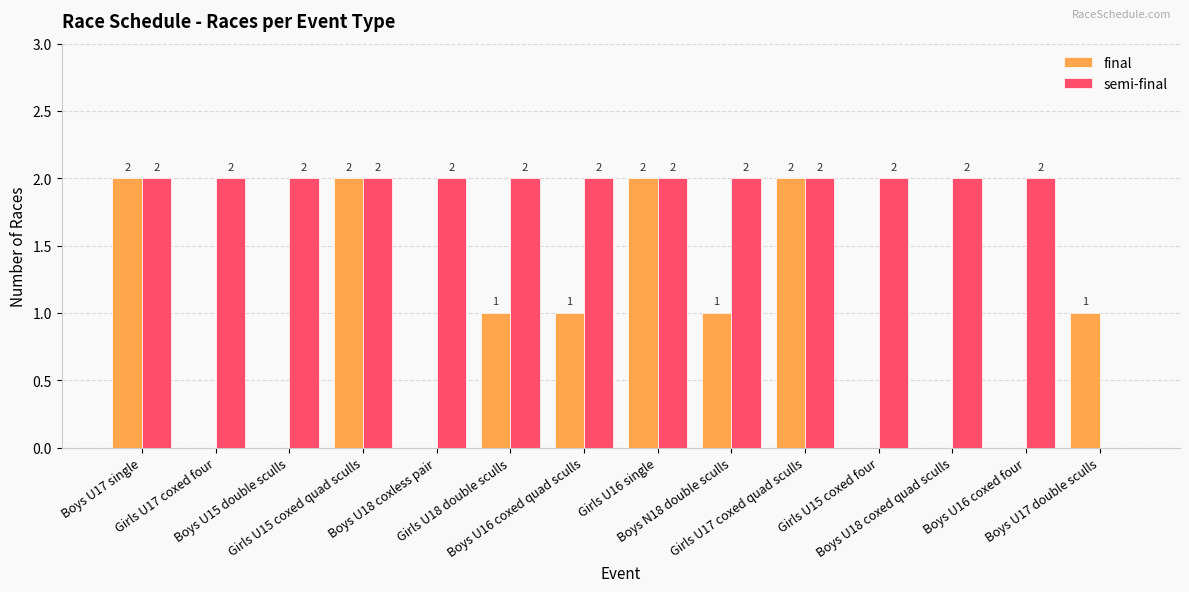

What is the highest value of the semi-final series?

2